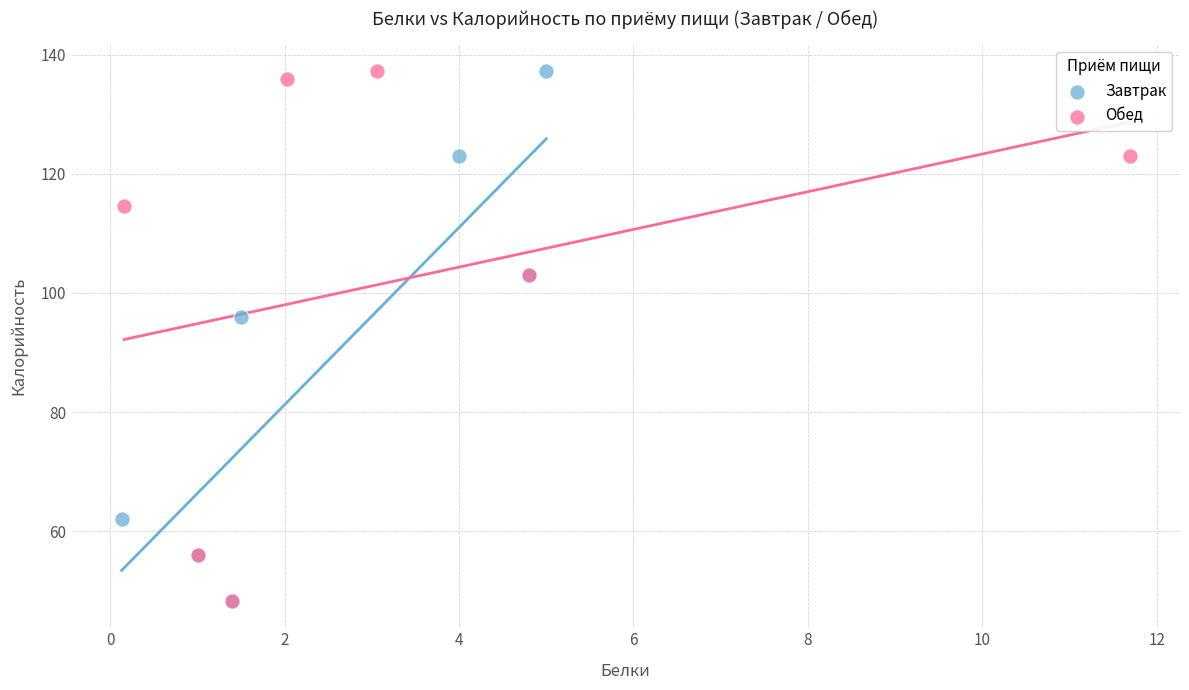

What are all the series names shown in the legend?

Завтрак, Обед